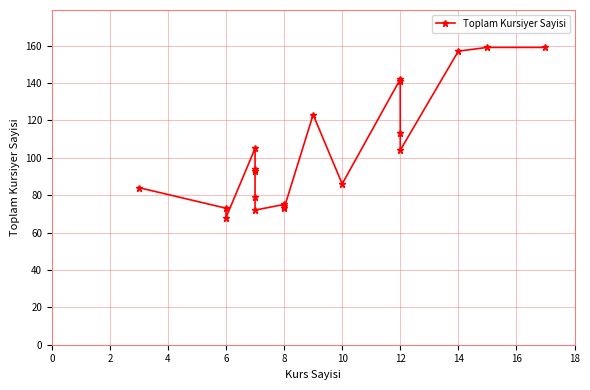

Reading left to right, transcribe all the data shown in this chart.

84	73	68	105	94	93	79	72	75	74	73	123	86	142	141	113	104	157	159	159